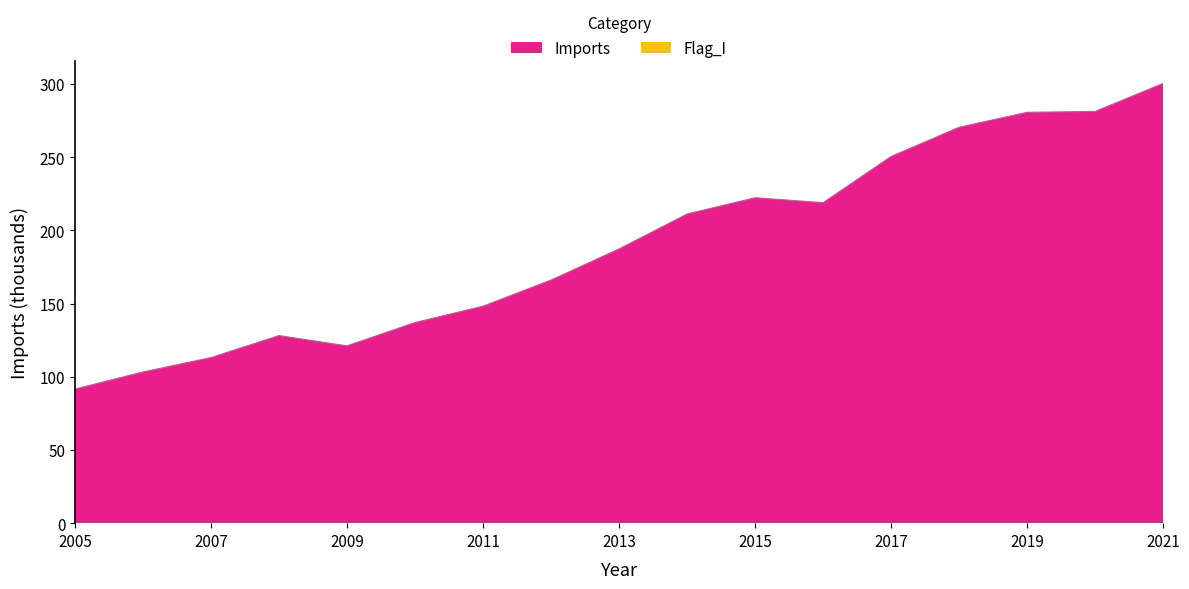

Approximately how many times larger is the value at 2012 compared to 2015?

0.7